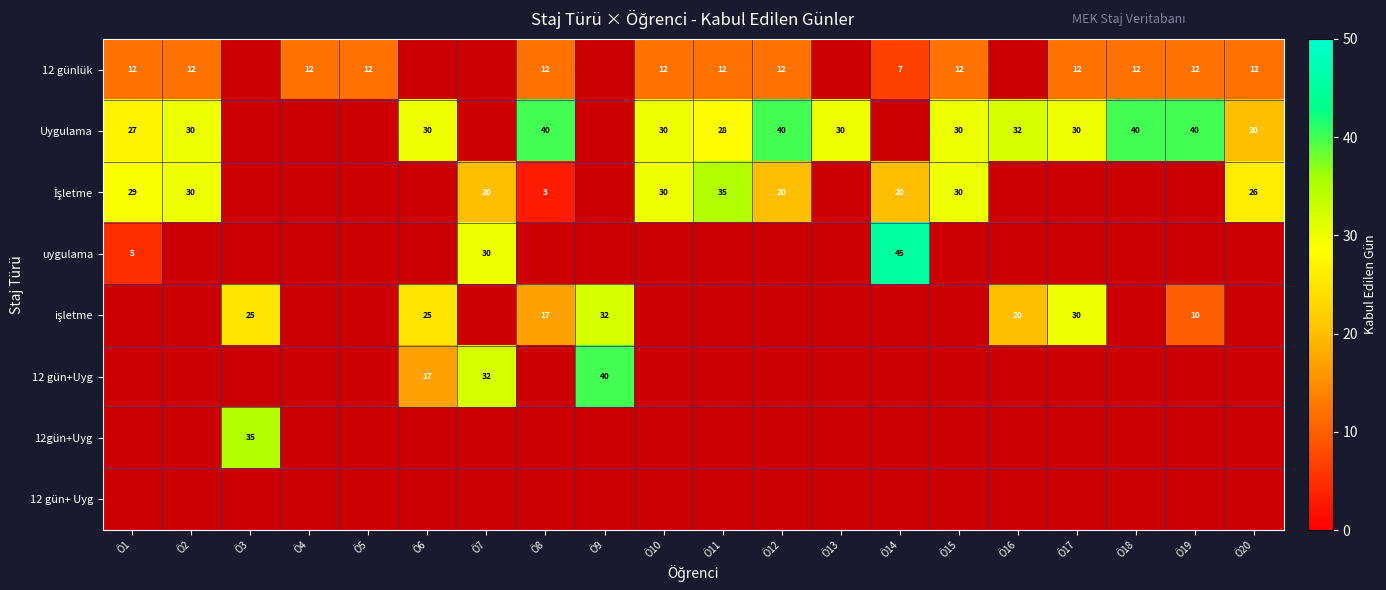

The value of 12 günlük at Ö15 is 12. True or false?

True